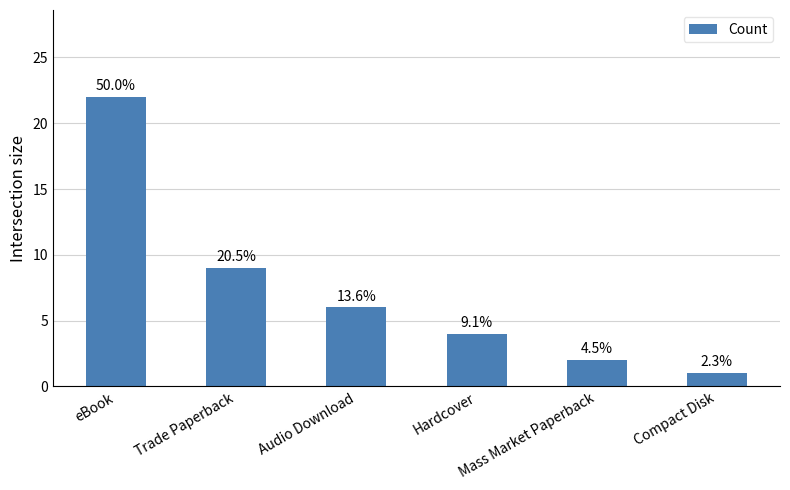

Is it true that the value at Trade Paperback is 12?

False